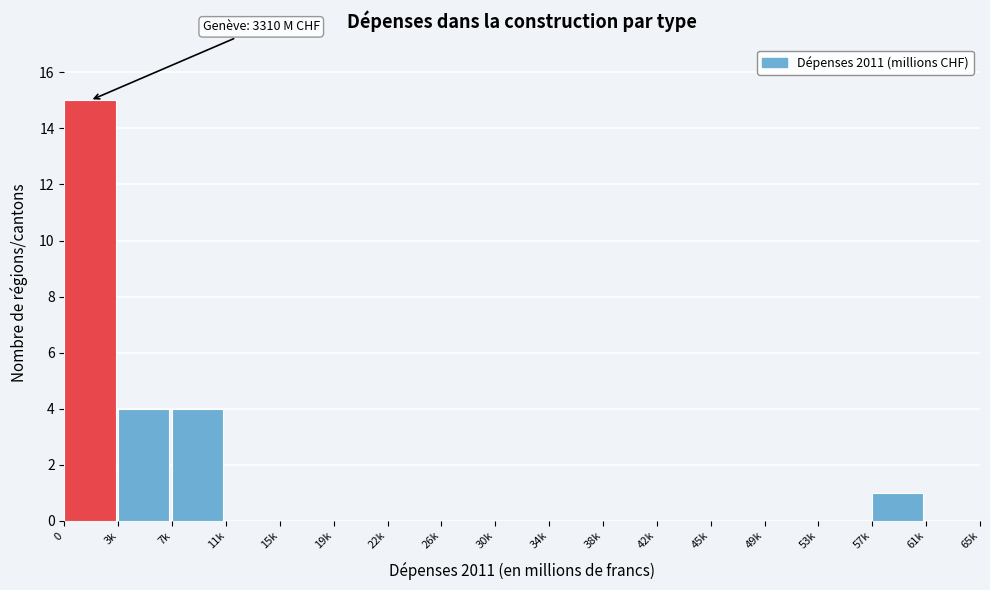

Reading left to right, what are all the values shown in this chart?

0=15	3k=4	7k=4	11k=0	15k=0	19k=0	22k=0	26k=0	30k=0	34k=0	38k=0	42k=0	45k=0	49k=0	53k=0	57k=1	61k=0